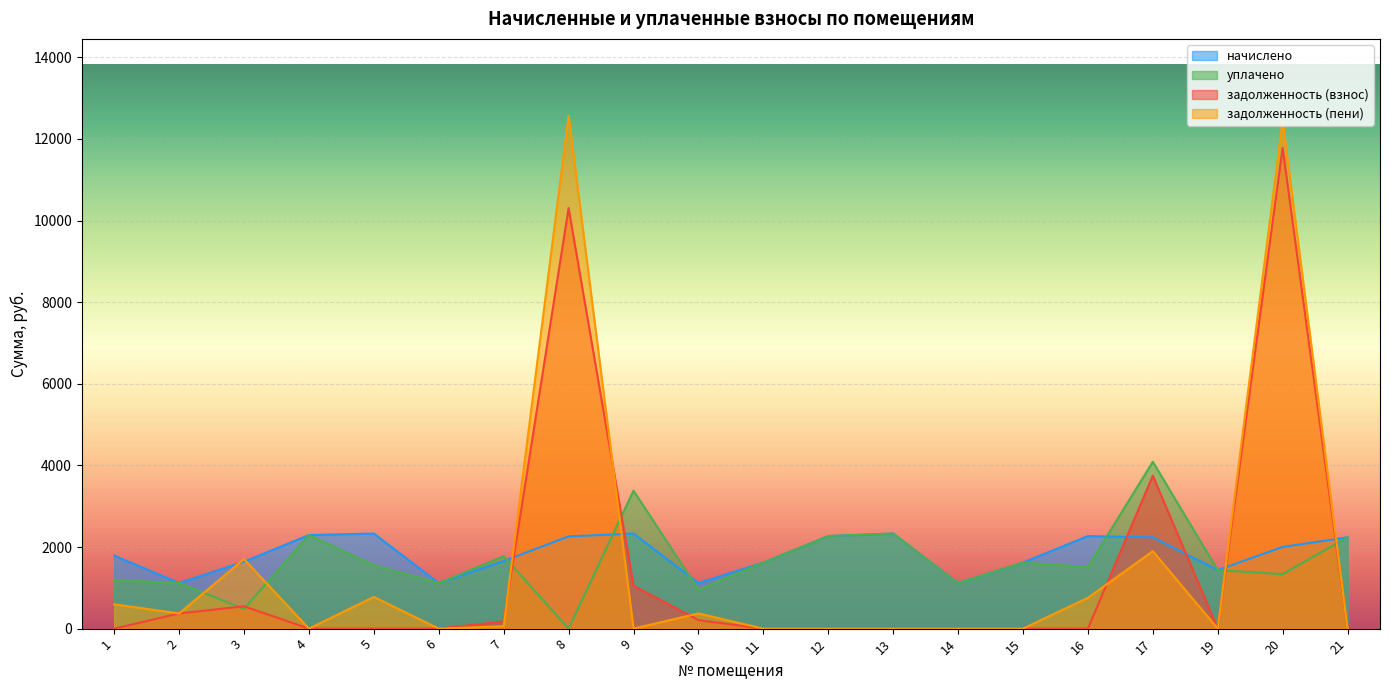

True or false: задолженность (взнос) has a value of 7496.3 at 5.

False